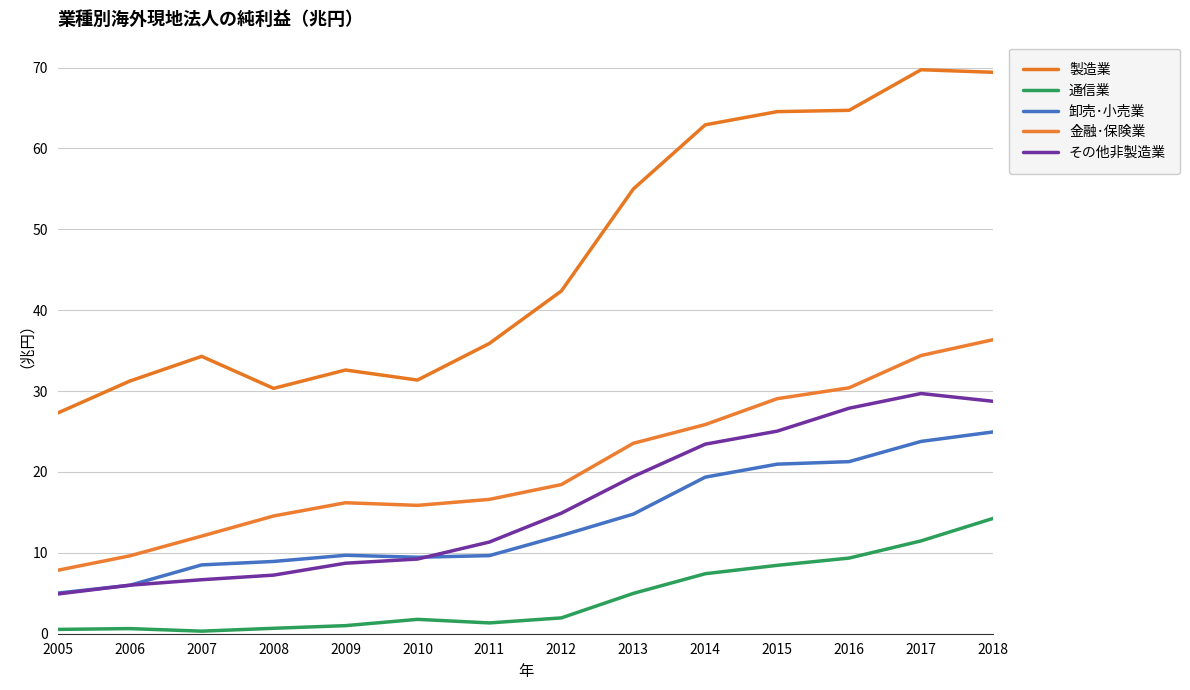

Reading left to right, list all the values displayed in this chart.

製造業: 2005=27.3	2006=31.2	2007=34.3	2008=30.3	2009=32.6	2010=31.4	2011=35.9	2012=42.4	2013=55.0	2014=62.9	2015=64.5	2016=64.7	2017=69.7	2018=69.4
通信業: 2005=0.5	2006=0.6	2007=0.3	2008=0.7	2009=1.0	2010=1.8	2011=1.3	2012=2.0	2013=5.0	2014=7.4	2015=8.5	2016=9.4	2017=11.5	2018=14.3
卸売･小売業: 2005=5.0	2006=6.0	2007=8.5	2008=8.9	2009=9.7	2010=9.5	2011=9.7	2012=12.1	2013=14.8	2014=19.4	2015=21.0	2016=21.3	2017=23.8	2018=24.9
金融･保険業: 2005=7.8	2006=9.6	2007=12.1	2008=14.6	2009=16.2	2010=15.9	2011=16.6	2012=18.4	2013=23.5	2014=25.9	2015=29.1	2016=30.4	2017=34.4	2018=36.3
その他非製造業: 2005=4.9	2006=6.0	2007=6.7	2008=7.2	2009=8.7	2010=9.2	2011=11.3	2012=14.9	2013=19.4	2014=23.4	2015=25.0	2016=27.9	2017=29.7	2018=28.7